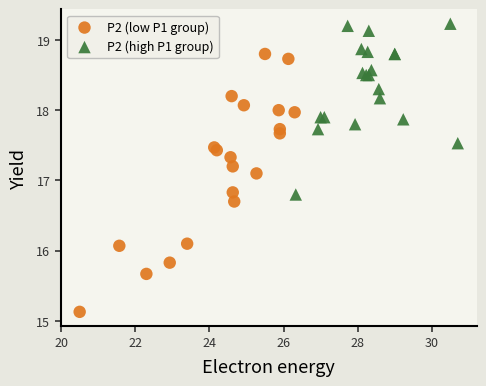

Which series has the widest spread of Y values?

P2 (low P1 group)